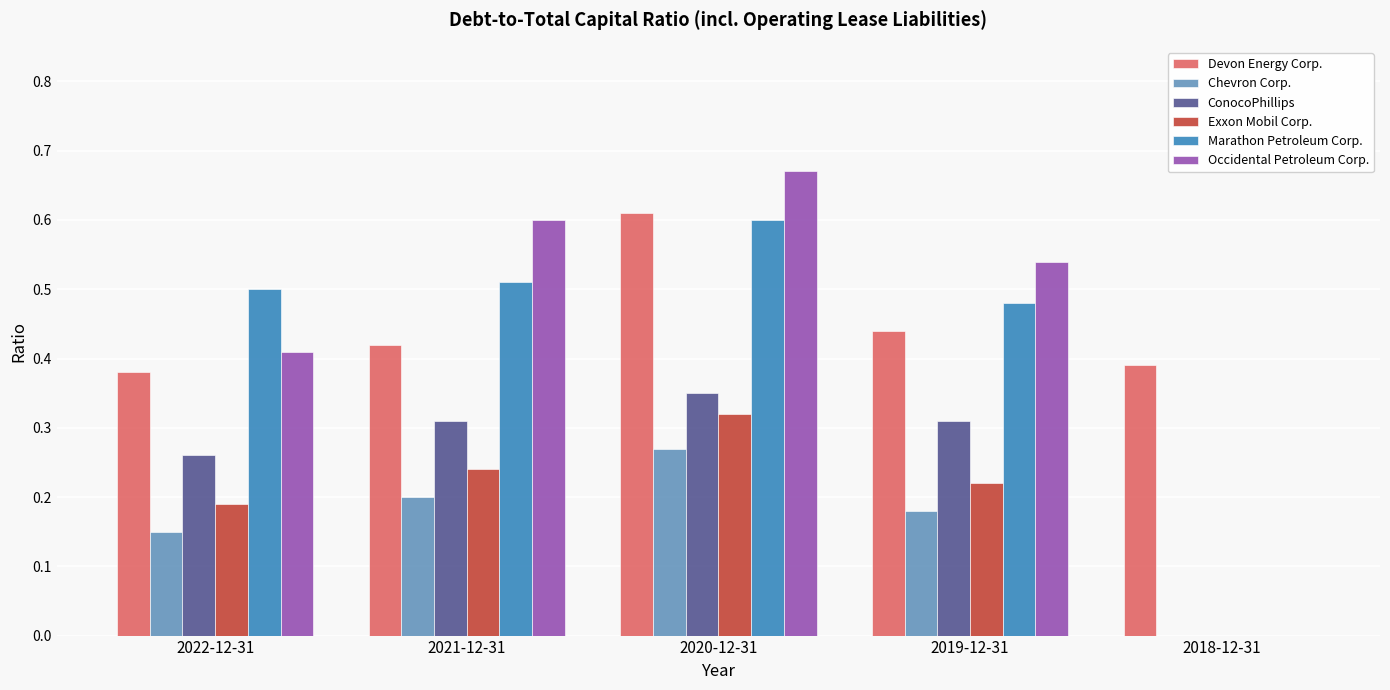

Which category has the highest value in the Marathon Petroleum Corp. series?

2020-12-31